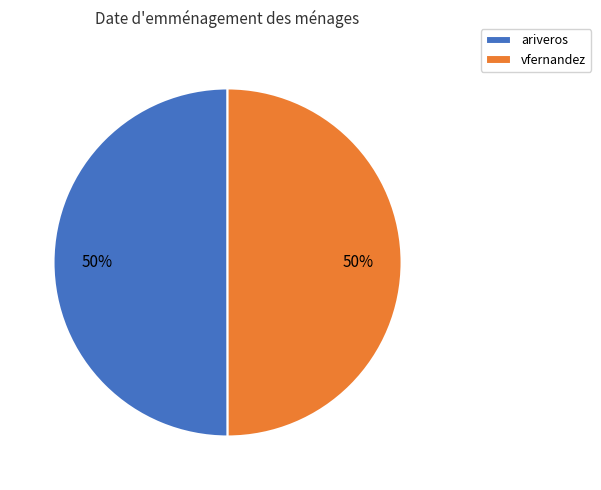

To the nearest percent, what is the combined percentage of ariveros and vfernandez?

100%